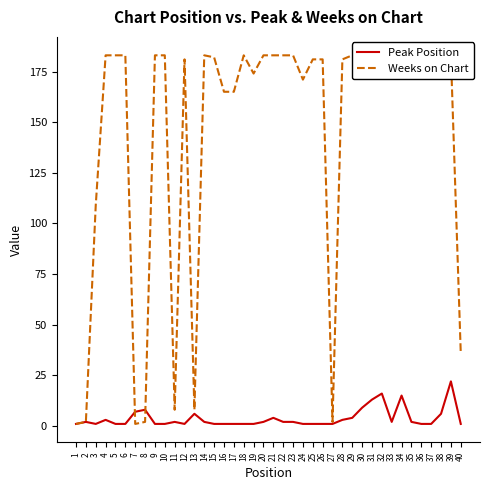

Which has a higher value, 21 or 34?

34